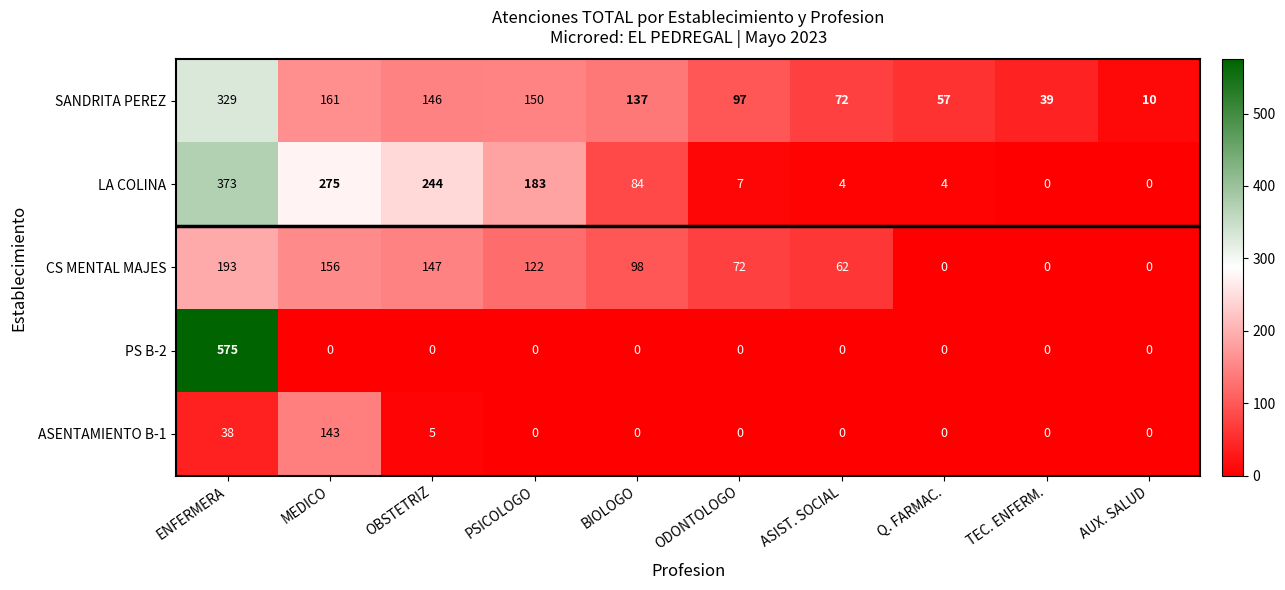

What is the difference between the maximum and minimum values in the PS B-2 series?

575